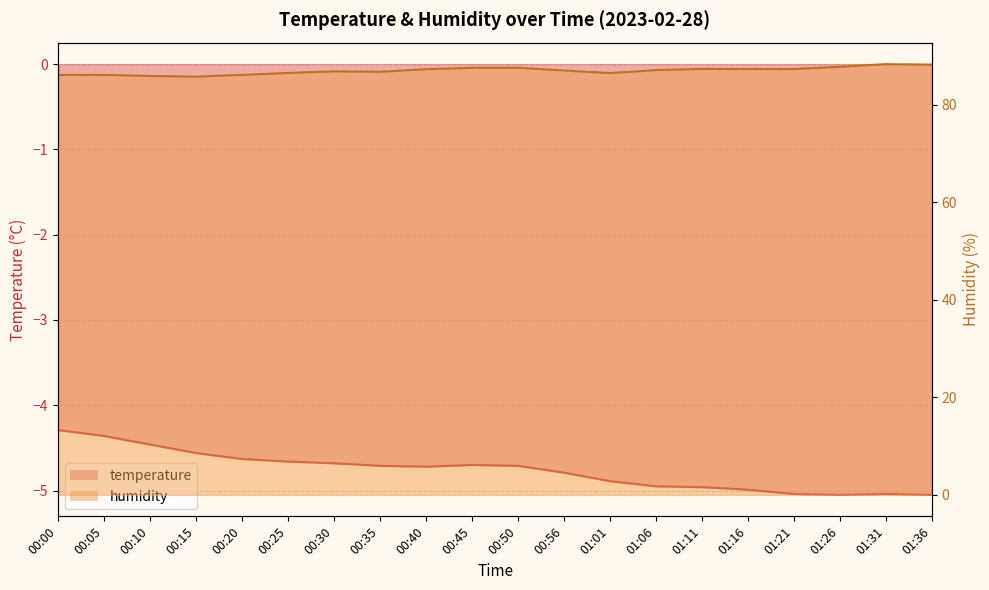

What is the total value across all series at 00:56?

82.3